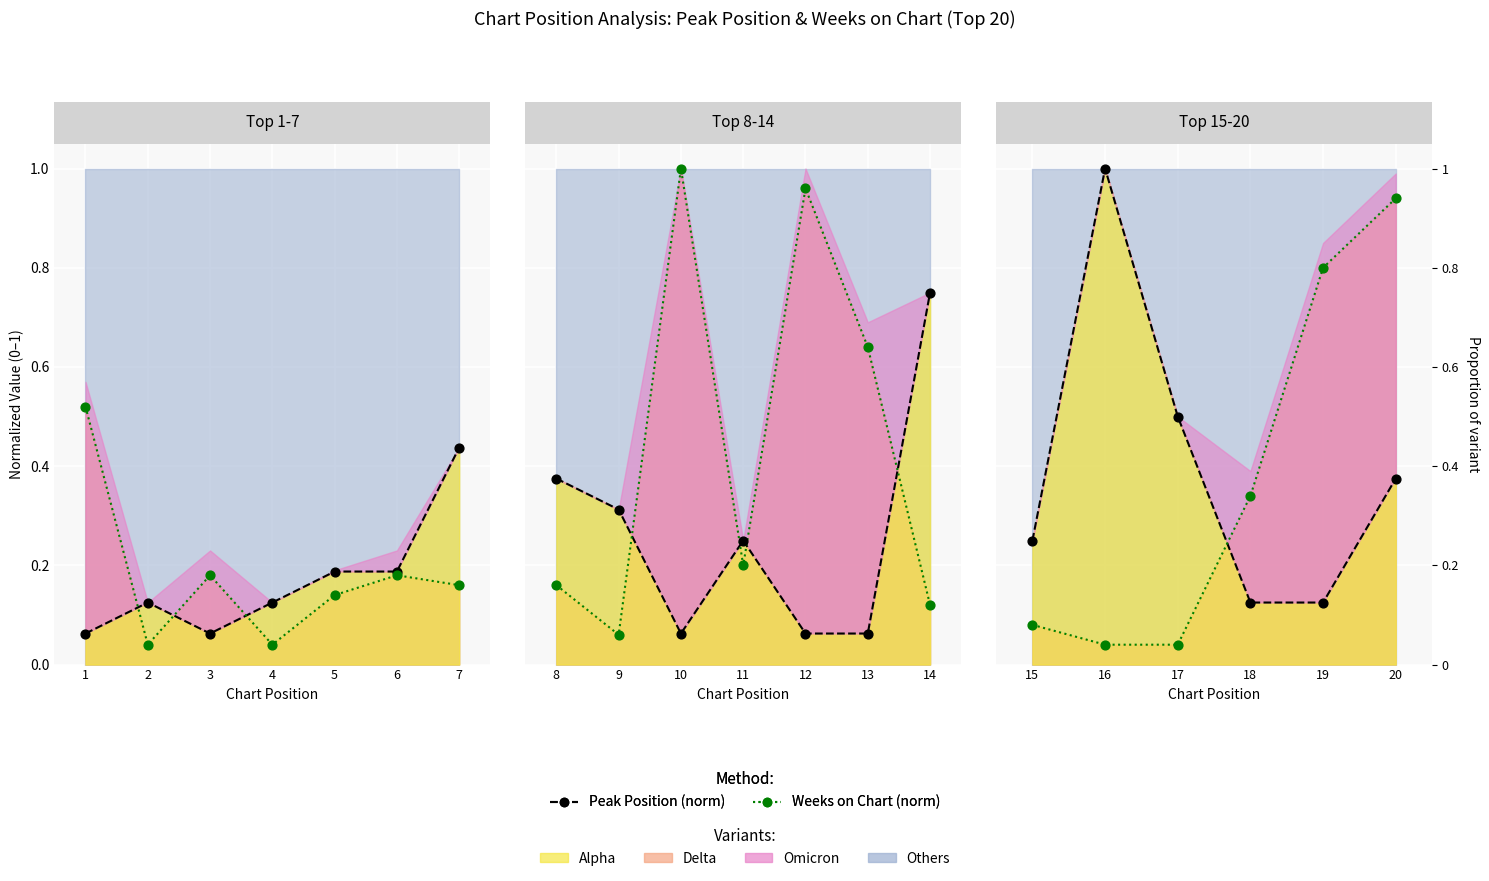

What is the total value across all series at 3?

0.5